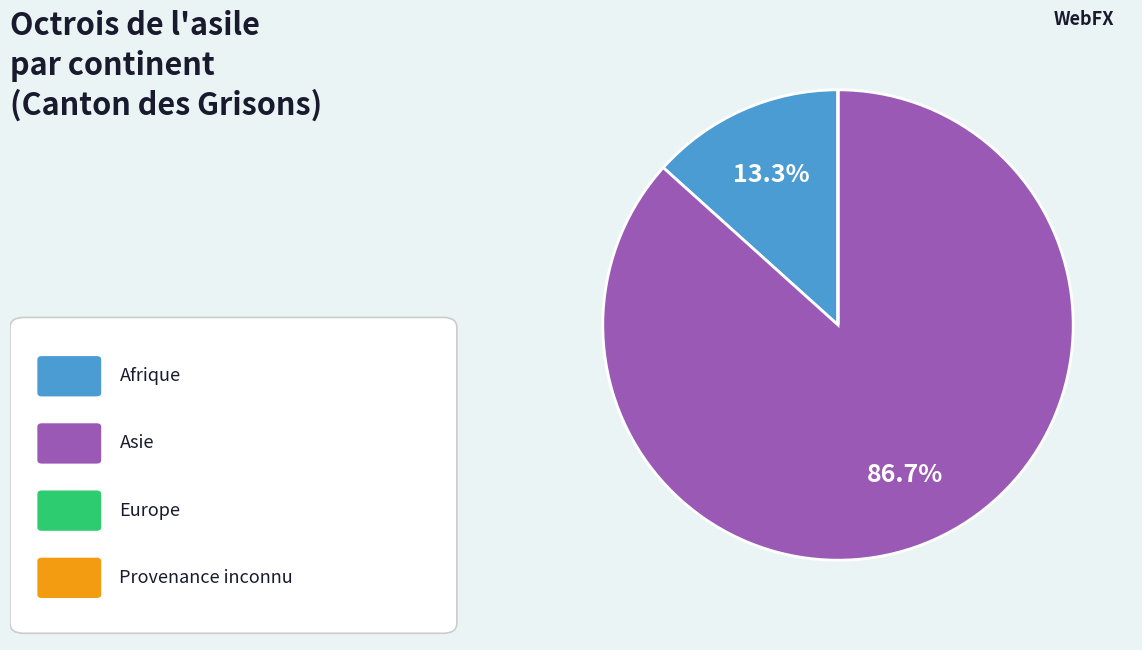

Count the number of slices in the pie.

4